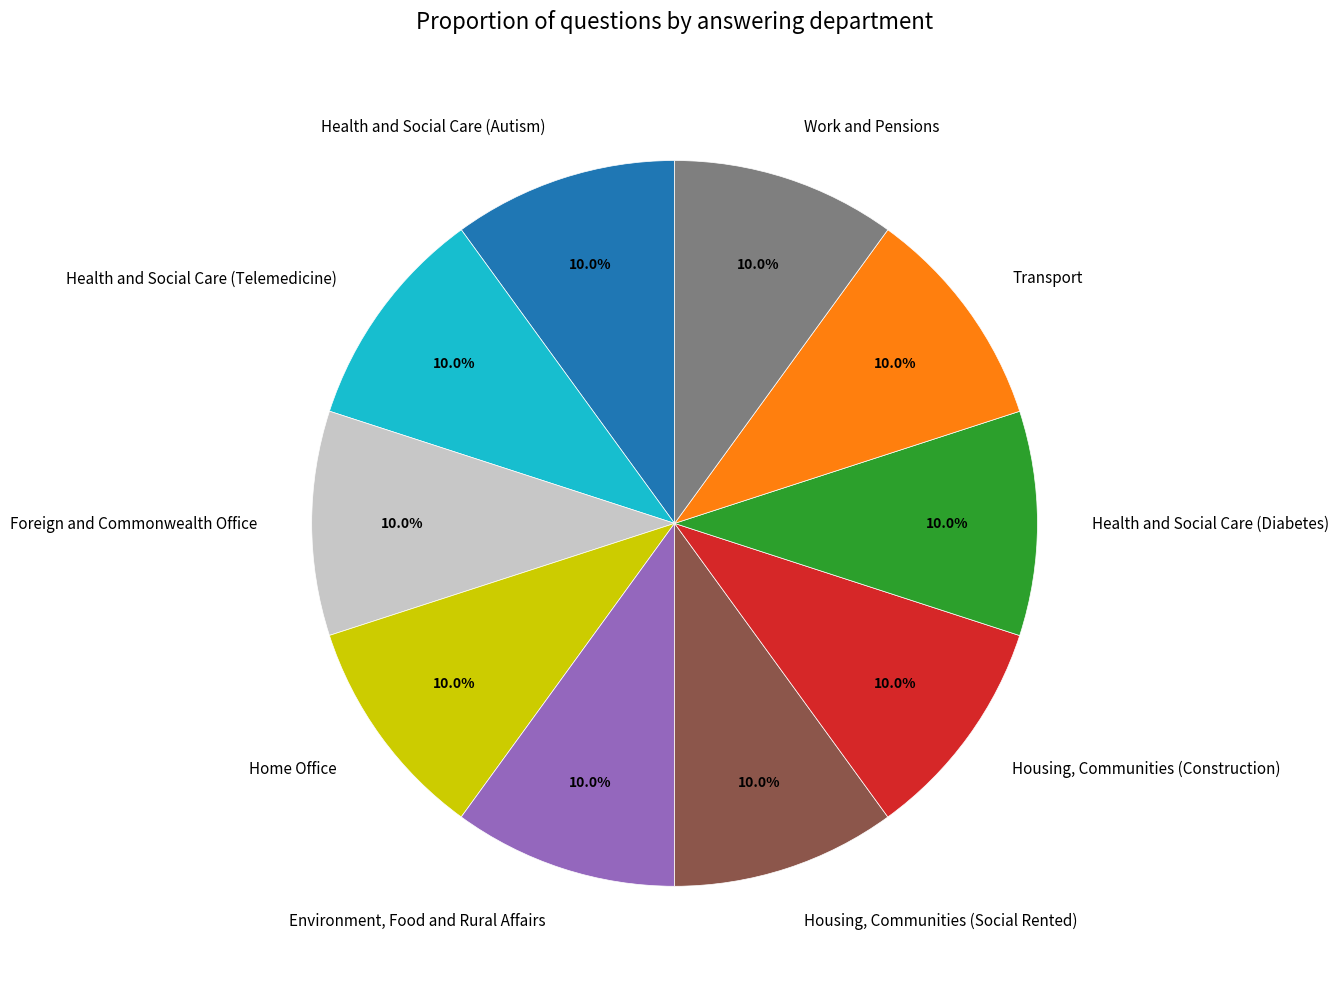

What is the ratio of the value at Housing, Communities (Social Rented) to the value at Environment, Food and Rural Affairs?

1.0